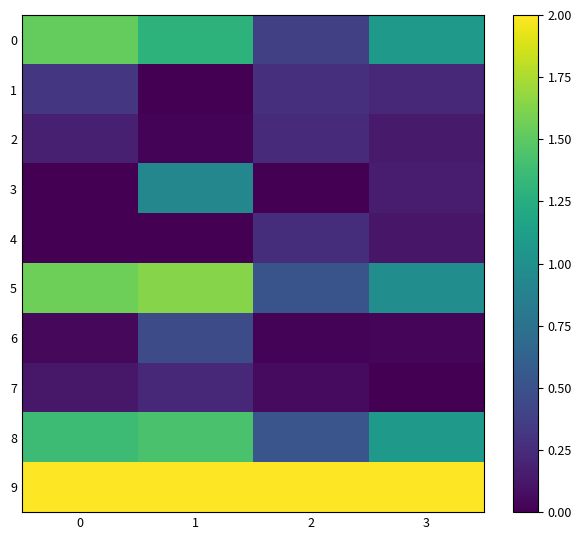

Reading left to right, list all the values displayed in this chart.

0: 0=1.5	1=1.3	2=0.4	3=1.1
1: 0=0.3	1=0.0	2=0.3	3=0.2
2: 0=0.2	1=0.0	2=0.2	3=0.1
3: 0=0.0	1=0.9	2=0.0	3=0.1
4: 0=0.0	1=0.0	2=0.3	3=0.1
5: 0=1.6	1=1.6	2=0.5	3=1.0
6: 0=0.0	1=0.5	2=0.0	3=0.0
7: 0=0.1	1=0.2	2=0.1	3=0.0
8: 0=1.4	1=1.4	2=0.5	3=1.1
9: 0=2.0	1=2.0	2=2.0	3=2.0